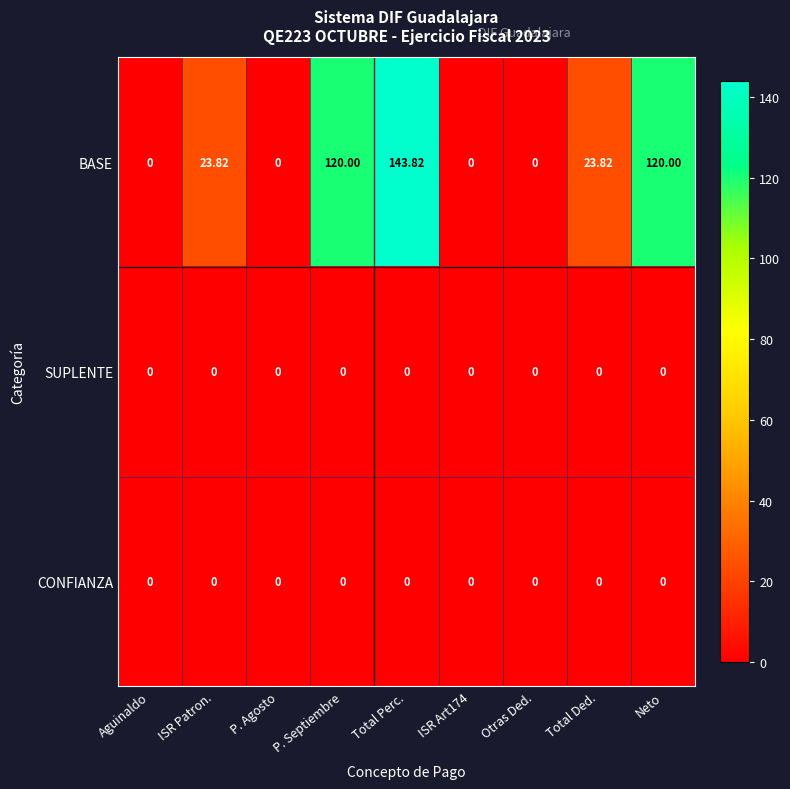

At which category is the sum across all series the highest?

Total Perc.